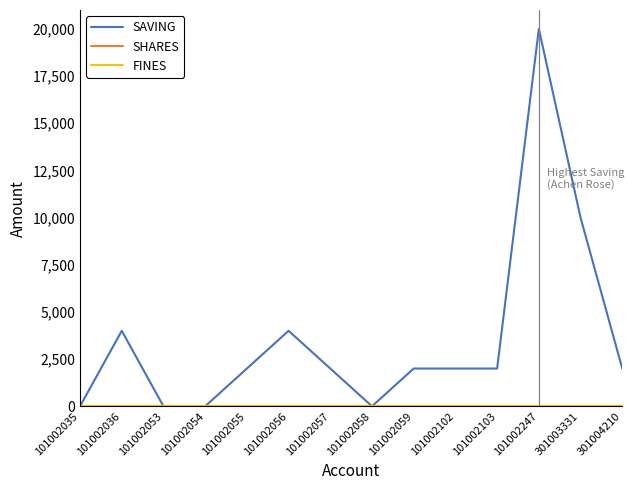

How many lines are shown in the chart?

3